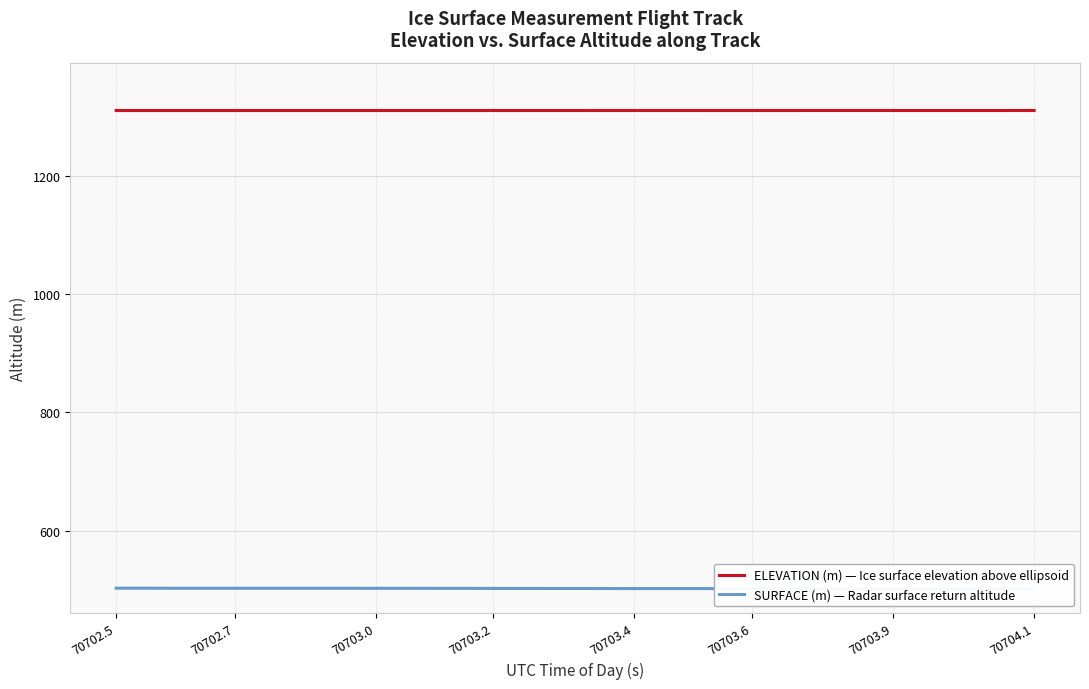

How many distinct data groups are displayed?

2